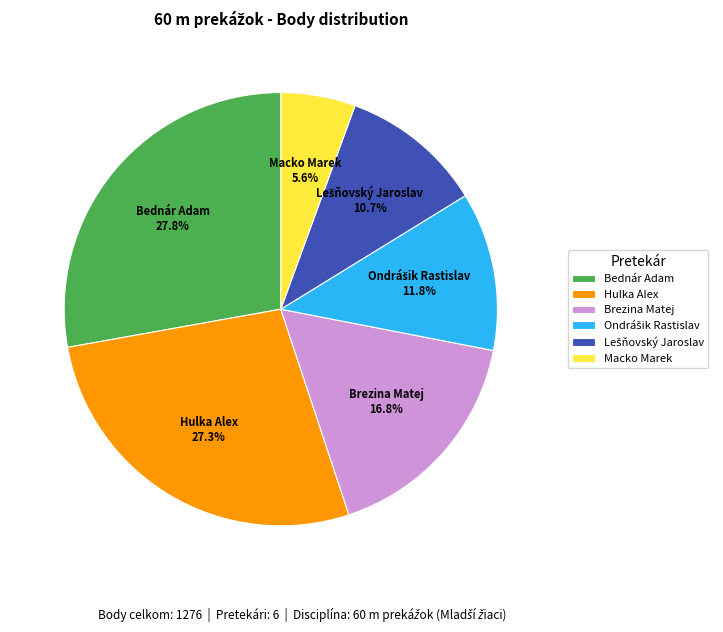

Is there a majority slice in this chart?

No